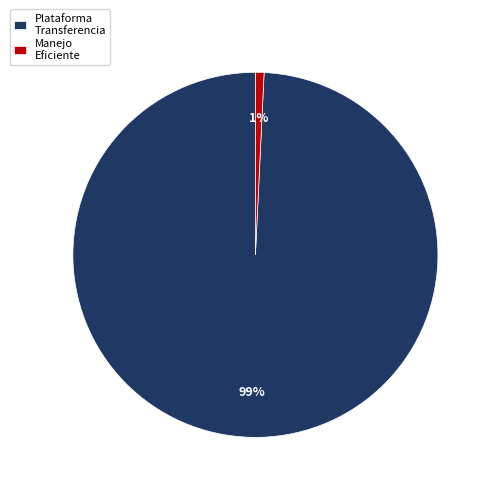

To the nearest percent, what is the average slice percentage?

50%